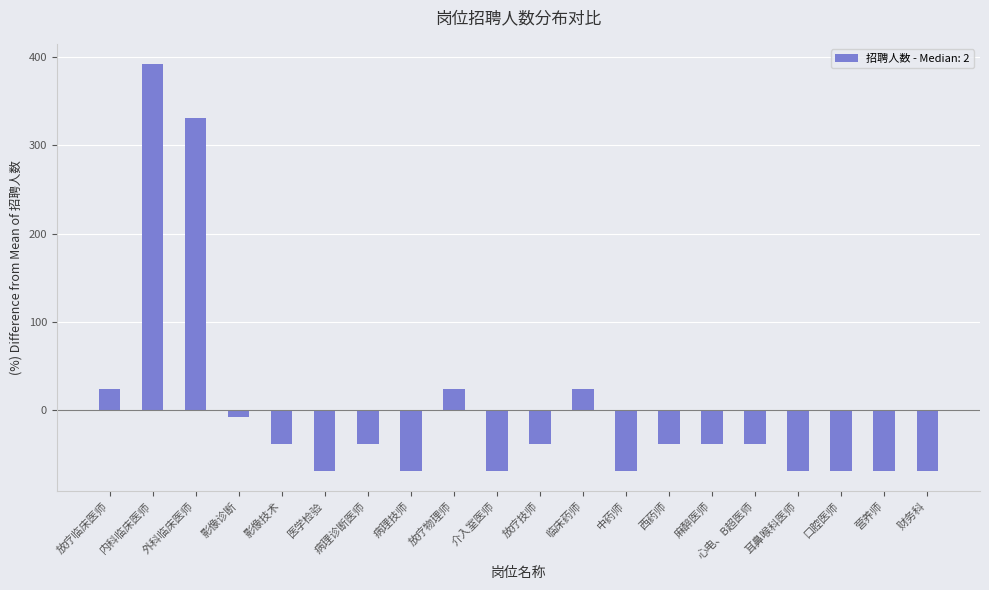

How many values are above zero?

5